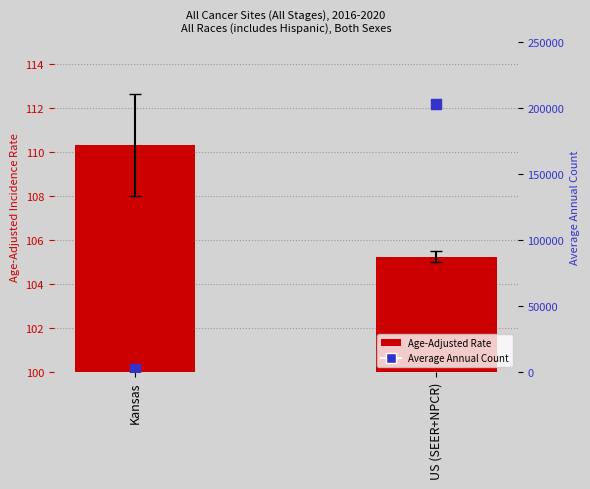

Which series reaches the maximum Y coordinate?

Average Annual Count